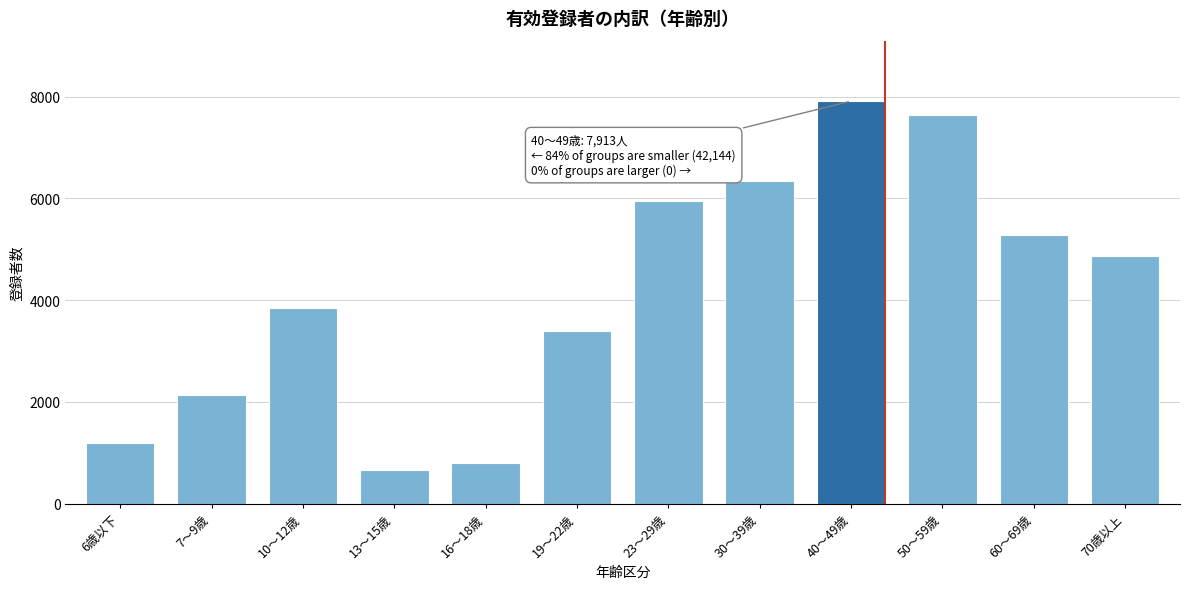

Reading left to right, transcribe all the data shown in this chart.

6歳以下=1195	7～9歳=2137	10～12歳=3853	13～15歳=654	16～18歳=807	19～22歳=3403	23～29歳=5959	30～39歳=6344	40～49歳=7913	50～59歳=7638	60～69歳=5284	70歳以上=4870